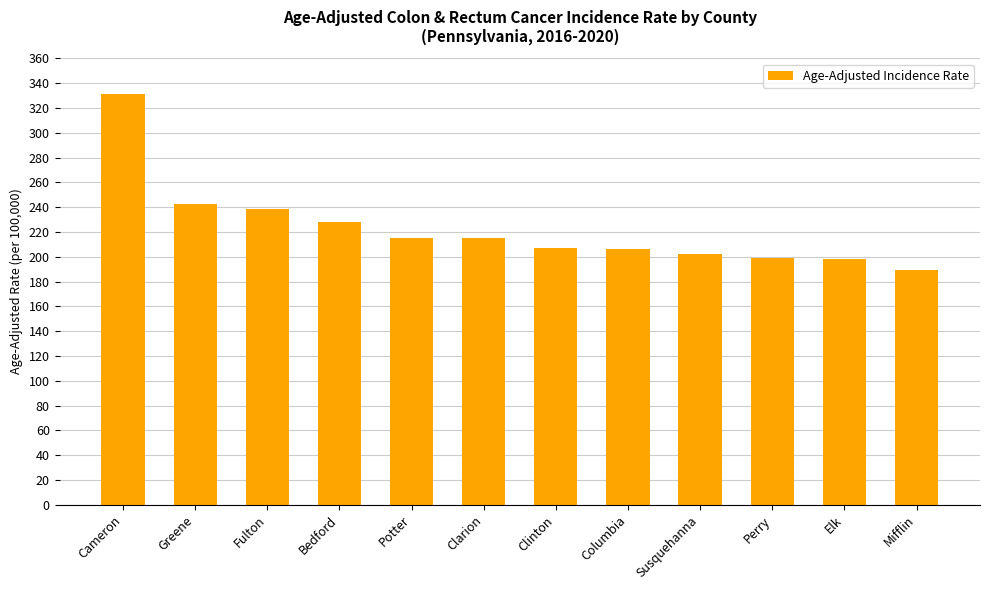

How many bars are there in total?

12